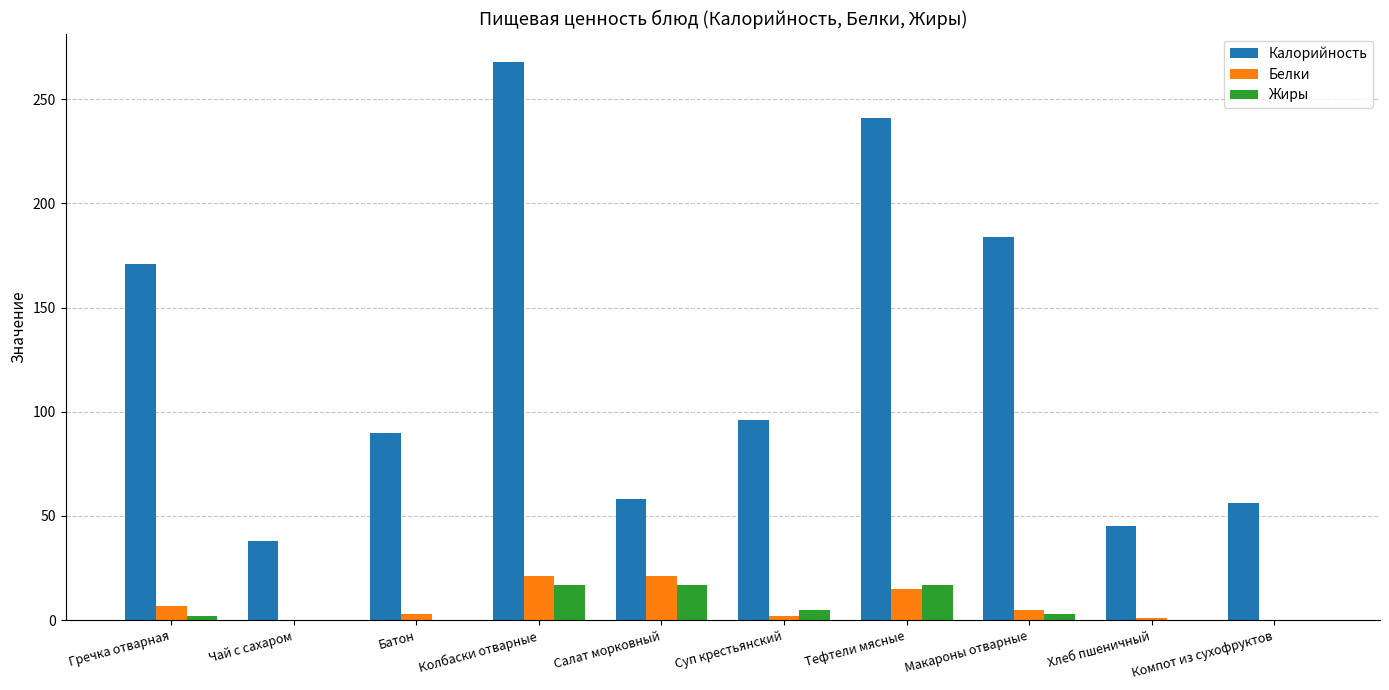

At which category does the chart reach its peak across all series?

Колбаски отварные